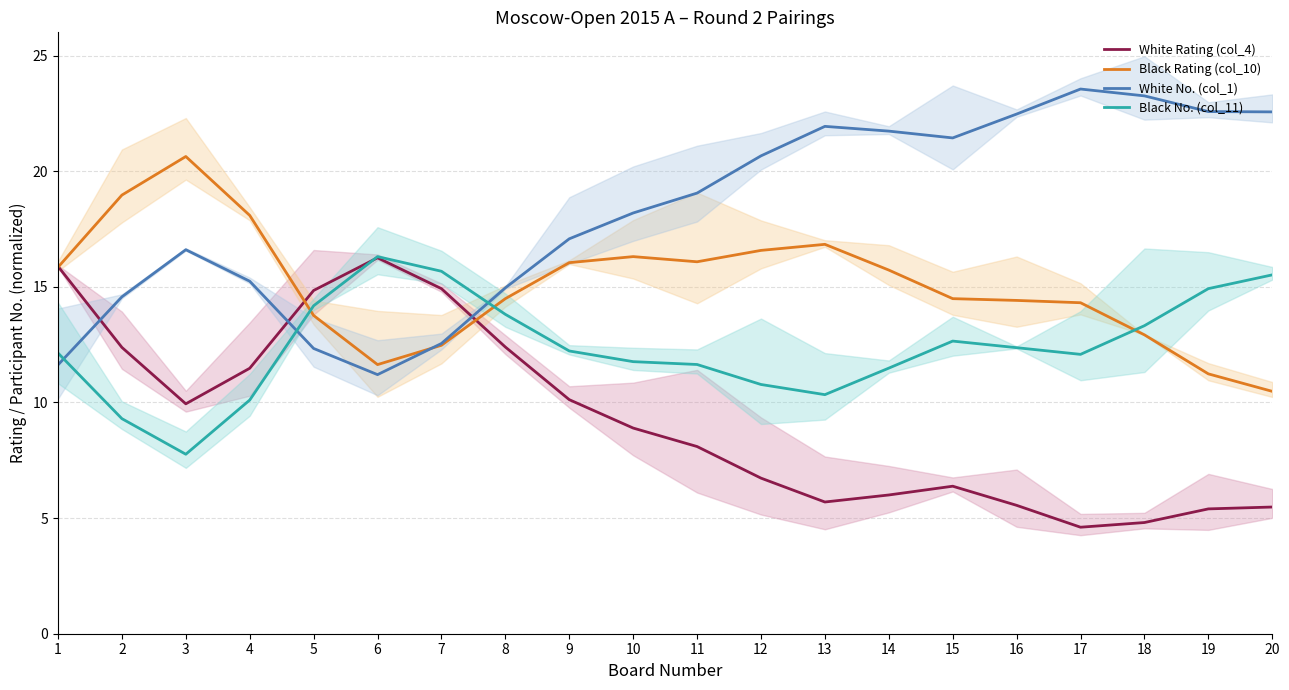

How many lines are shown in the chart?

4